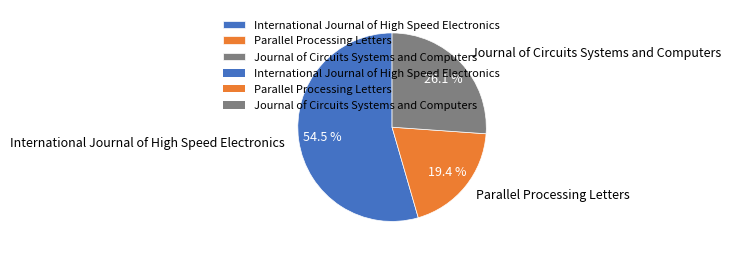

Is there any slice that represents more than half of the pie?

Yes